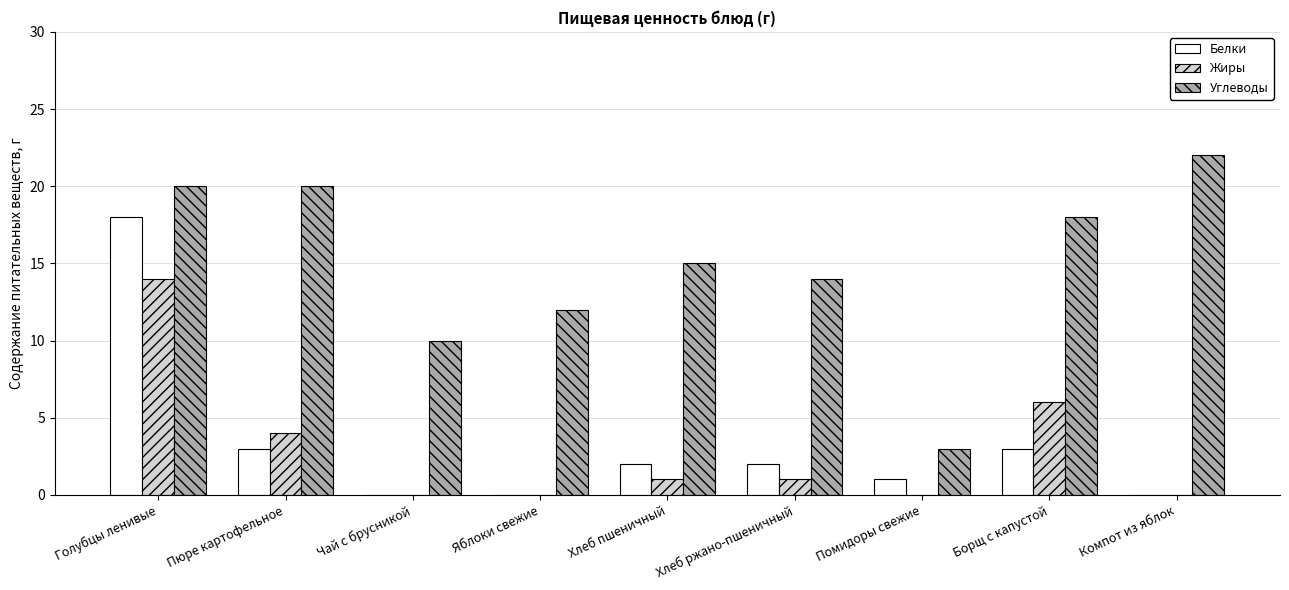

Is it true that Жиры equals 0 at Компот из яблок?

True